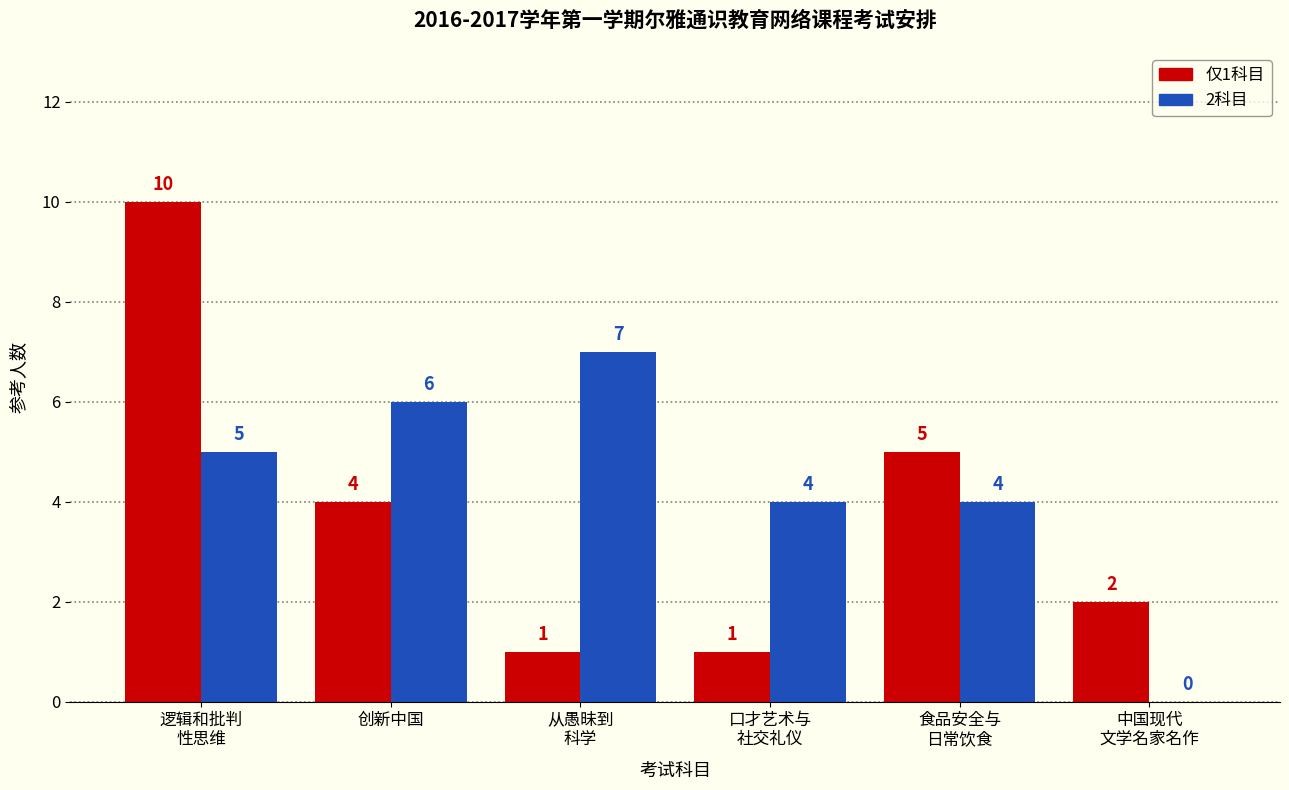

At which category does the chart reach its peak across all series?

逻辑和批判
性思维